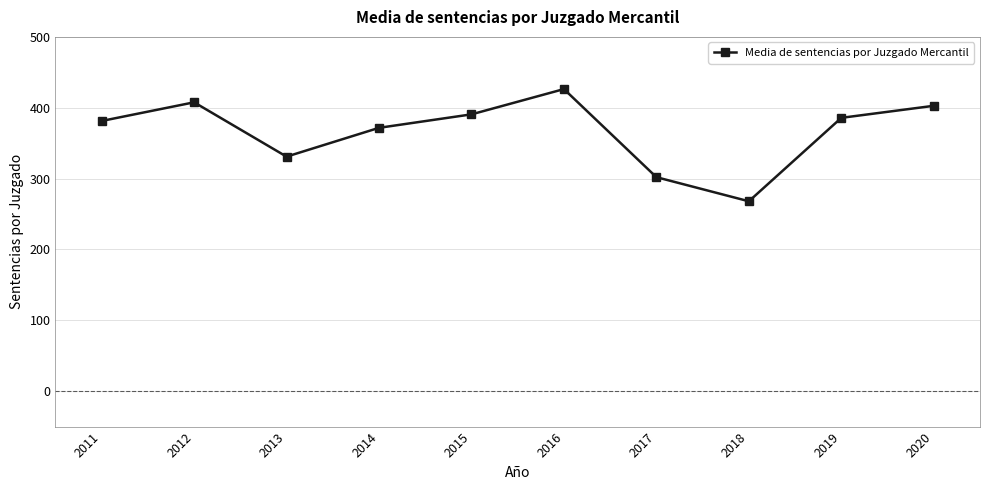

At which category does the chart reach its minimum across all series?

2018